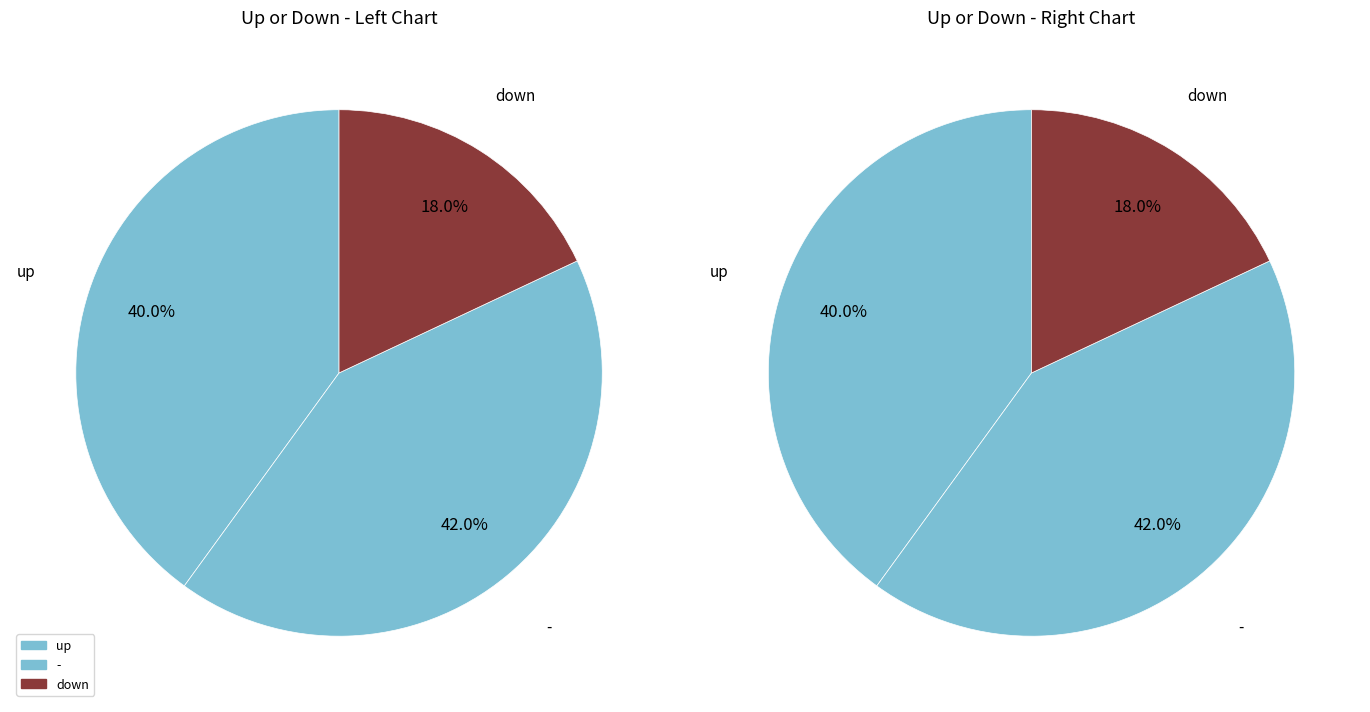

Is the sum of up and down greater than half?

Yes